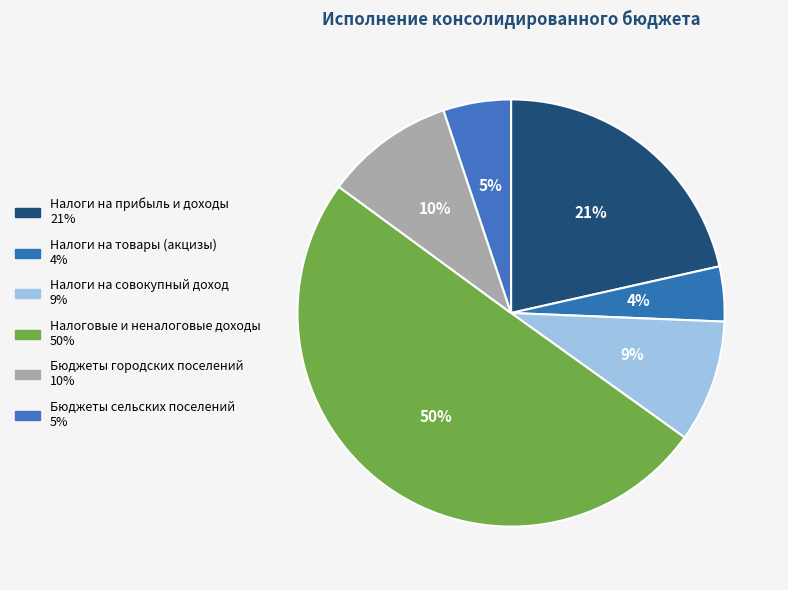

Which category has the biggest portion of the pie?

Налоговые и неналоговые доходы